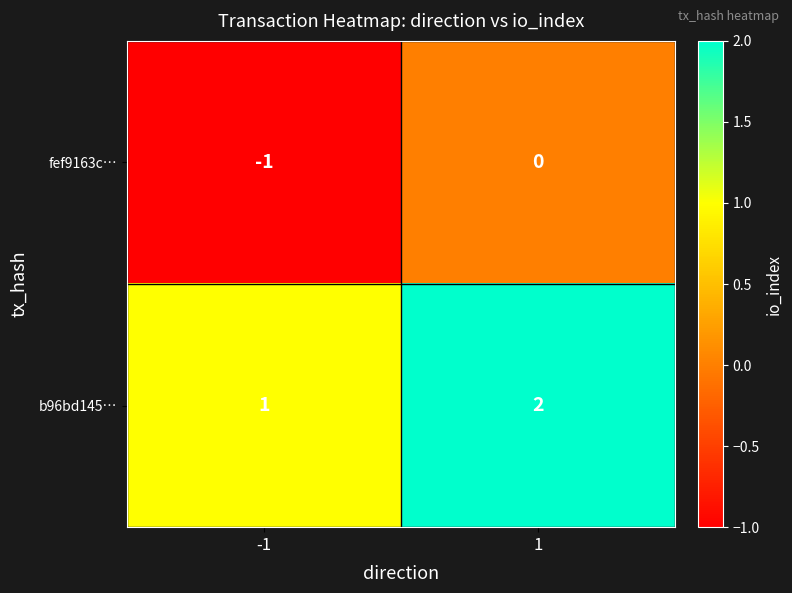

Which series has the largest total across all categories?

b96bd145…